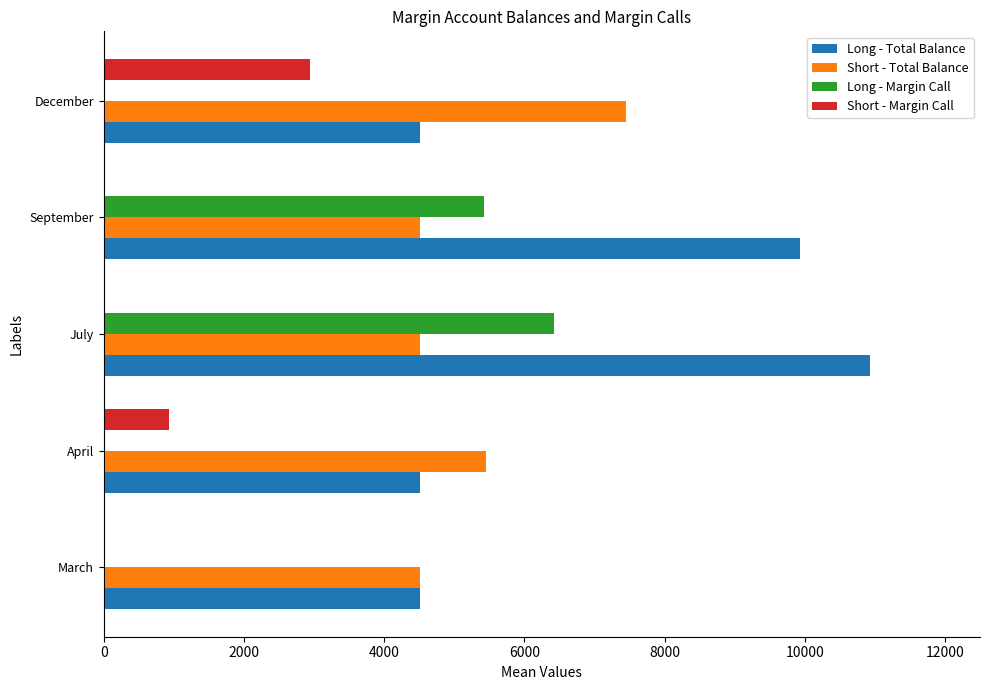

Which series has the largest total across all categories?

Long - Total Balance